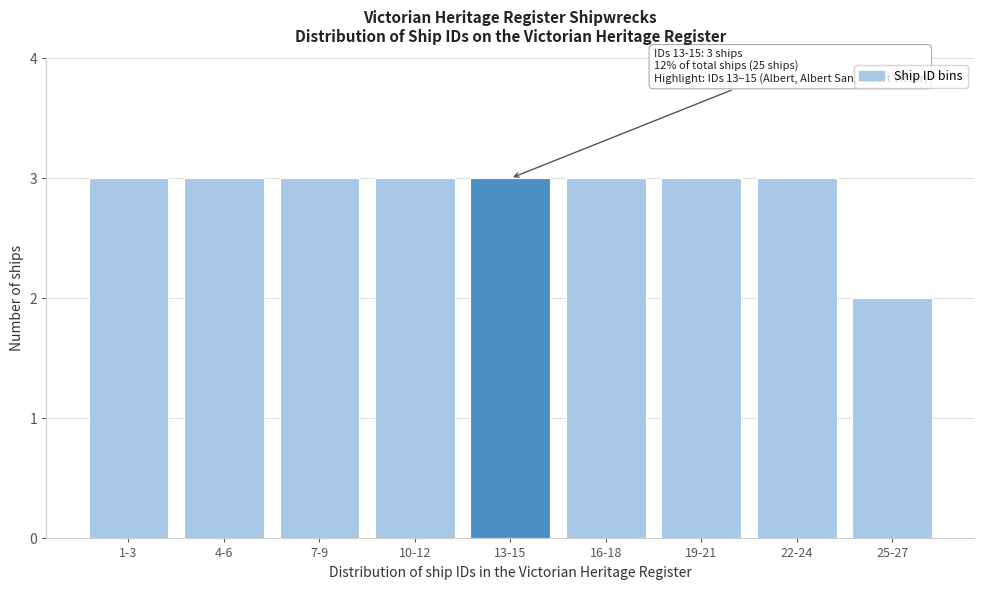

Reading left to right, list all the values displayed in this chart.

1-3=3	4-6=3	7-9=3	10-12=3	13-15=3	16-18=3	19-21=3	22-24=3	25-27=2